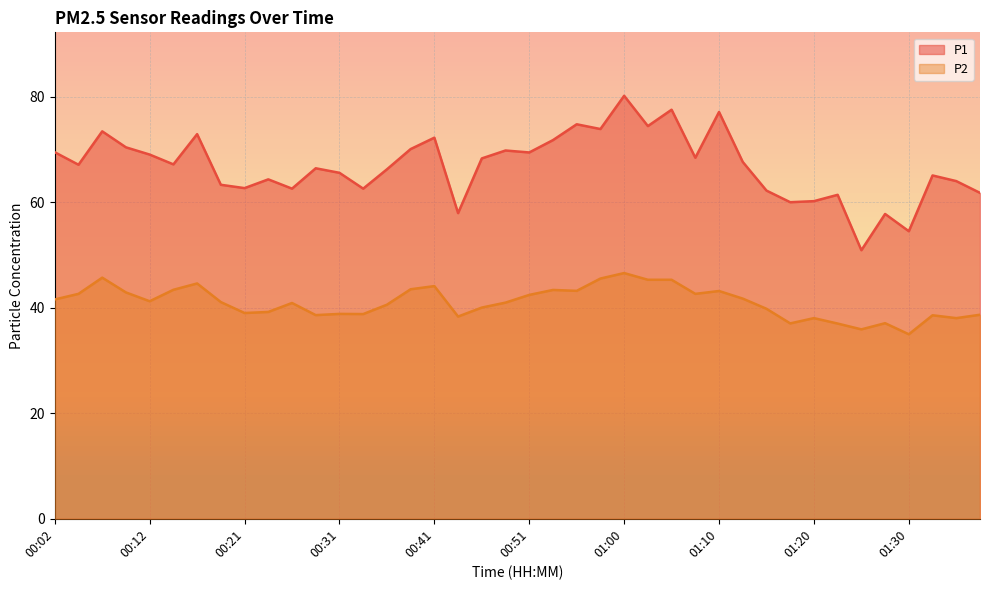

At which label does P2 reach its peak?

01:00